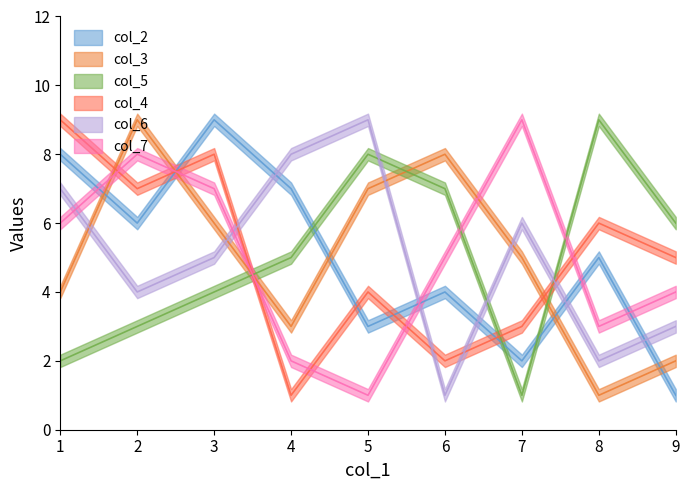

How many col_3 values are between 3 and 7?

5